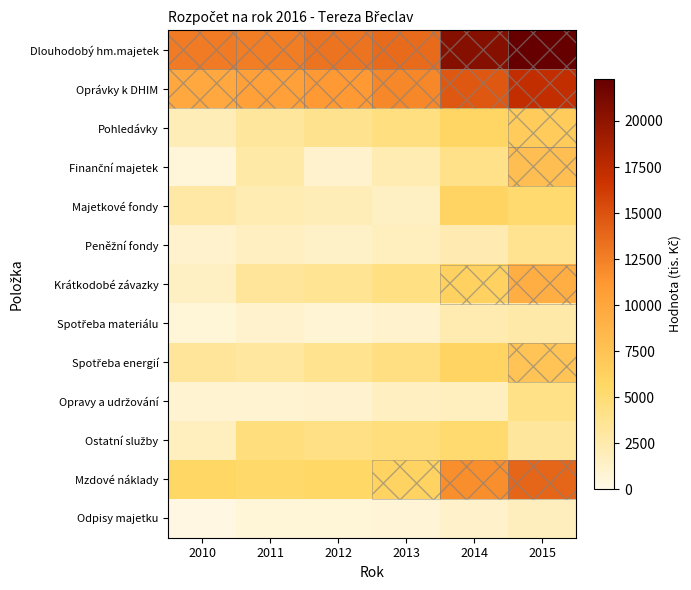

Which series has the largest total across all categories?

Dlouhodobý hm.majetek